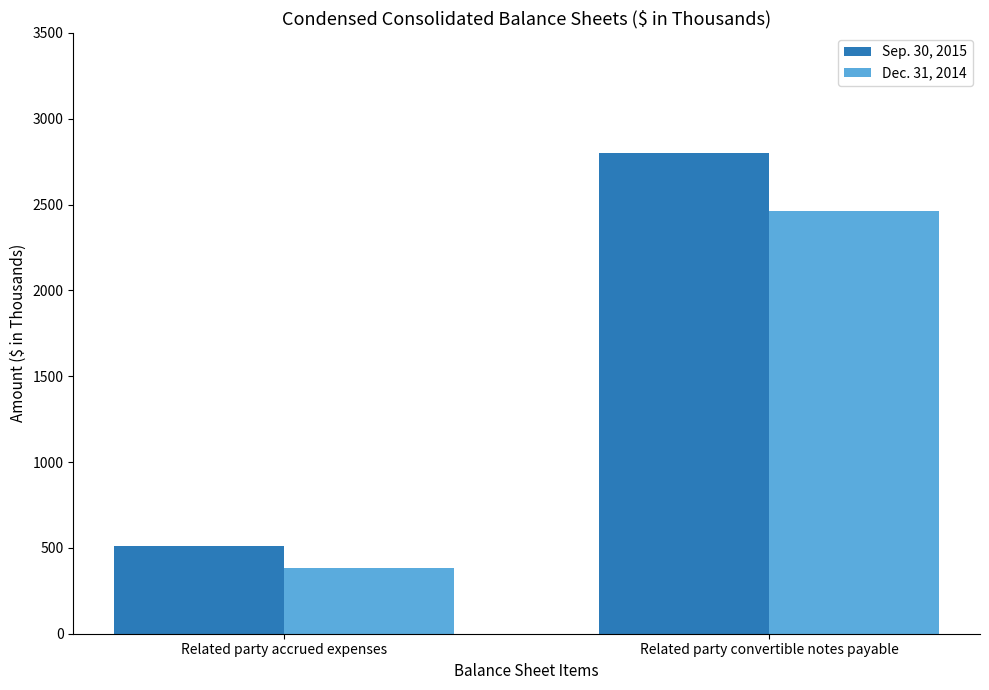

Reading left to right, extract all data points from this chart.

Sep. 30, 2015: 509	2799
Dec. 31, 2014: 385	2465